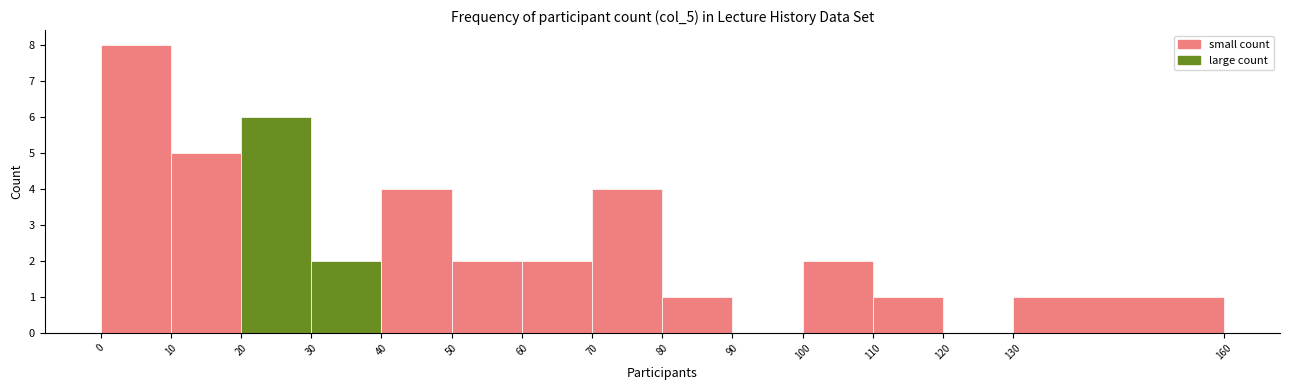

What is the height of the bar covering 10 to 20 on the x-axis? The values are not printed on the chart, so give them approximately, as read against the axis.

5